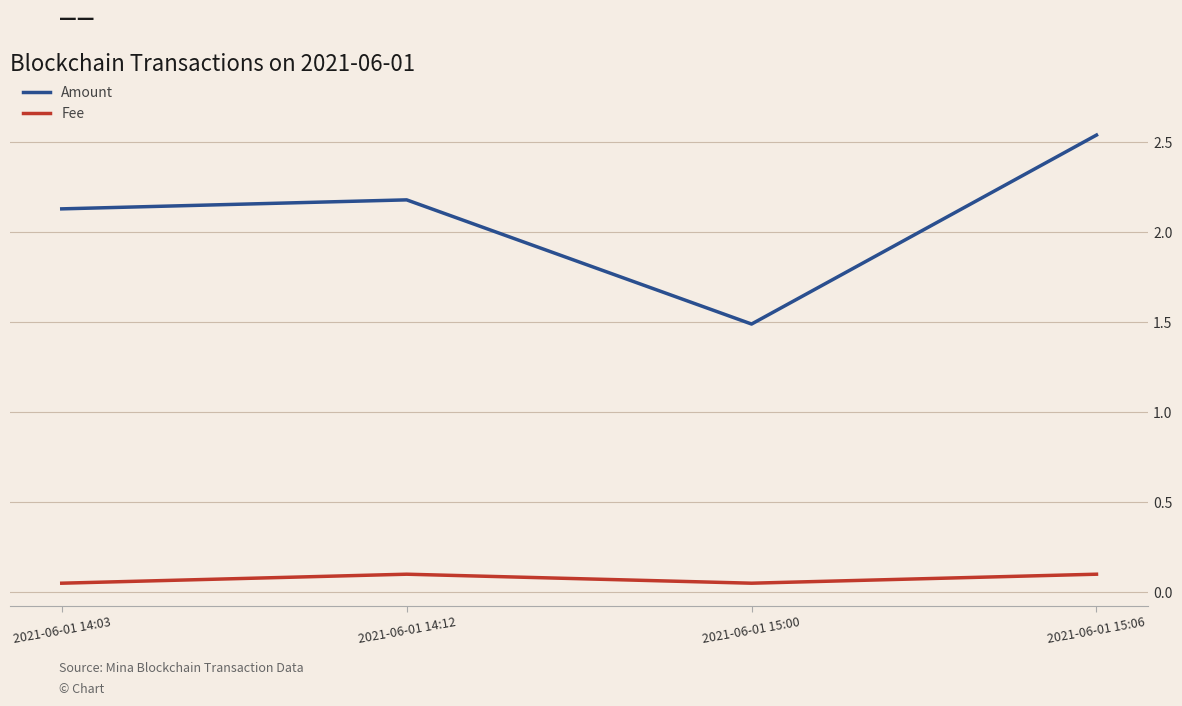

What position from the left is 2021-06-01 15:06?

4